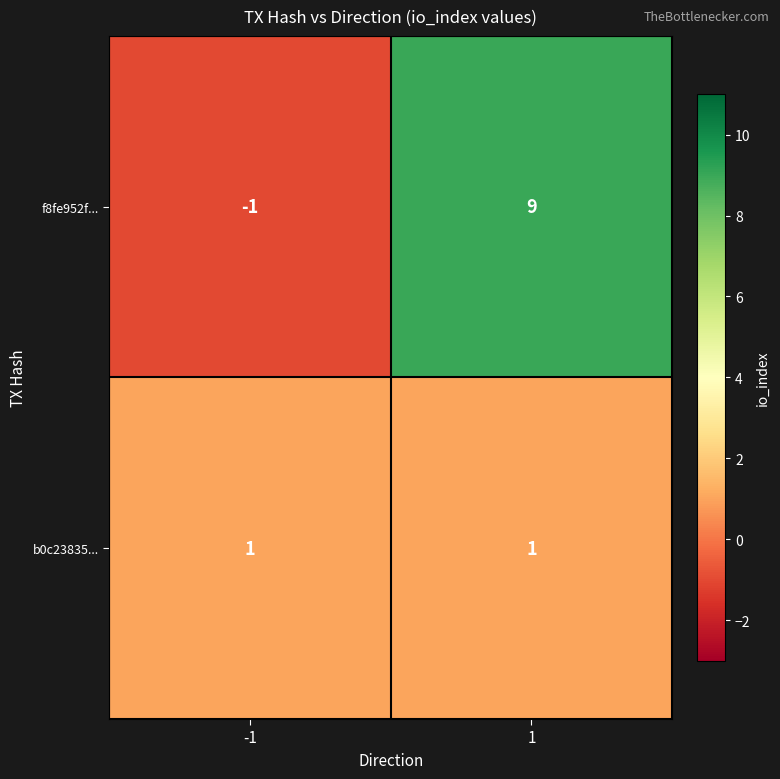

List the series in order of their overall mean, highest first.

f8fe952f..., b0c23835...